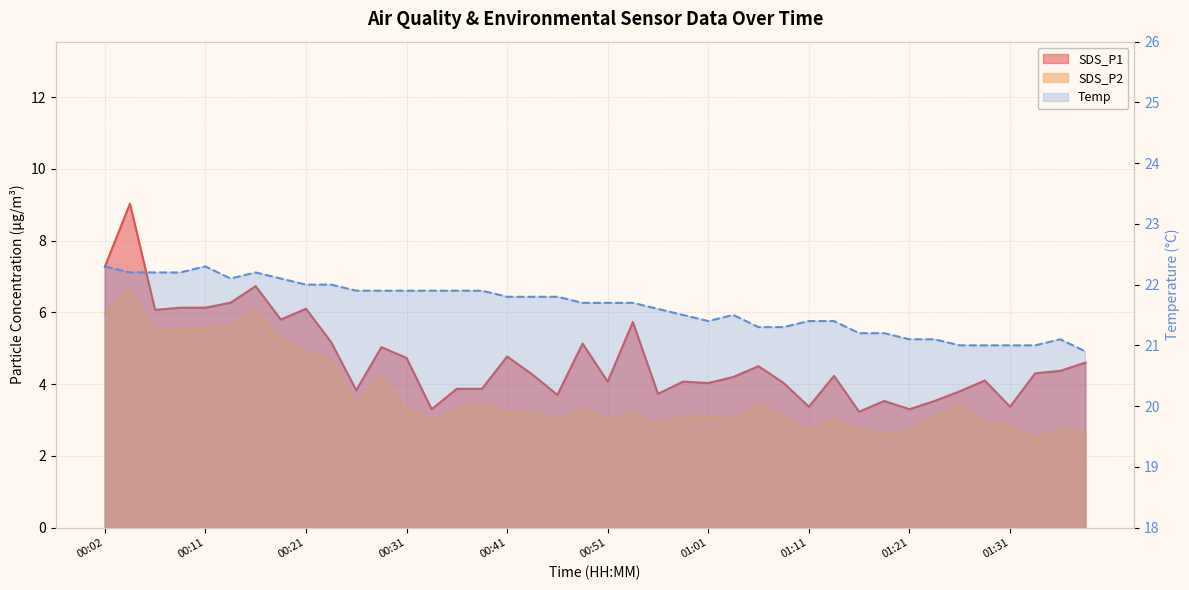

How many interior local valleys does the Temp series have?

2